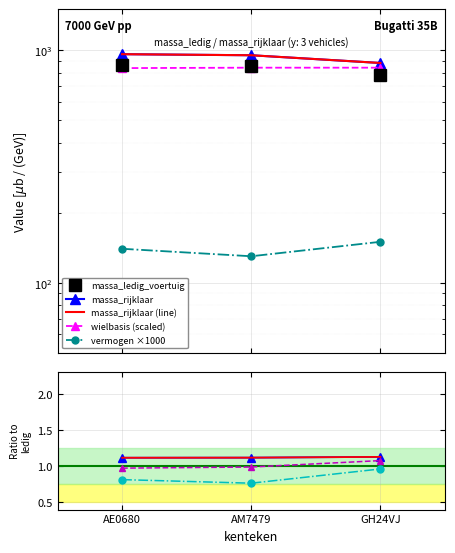

Rank the series at GH24VJ from lowest to highest value.

vermogen_massarijklaar, massa_ledig_voertuig, wielbasis, massa_rijklaar